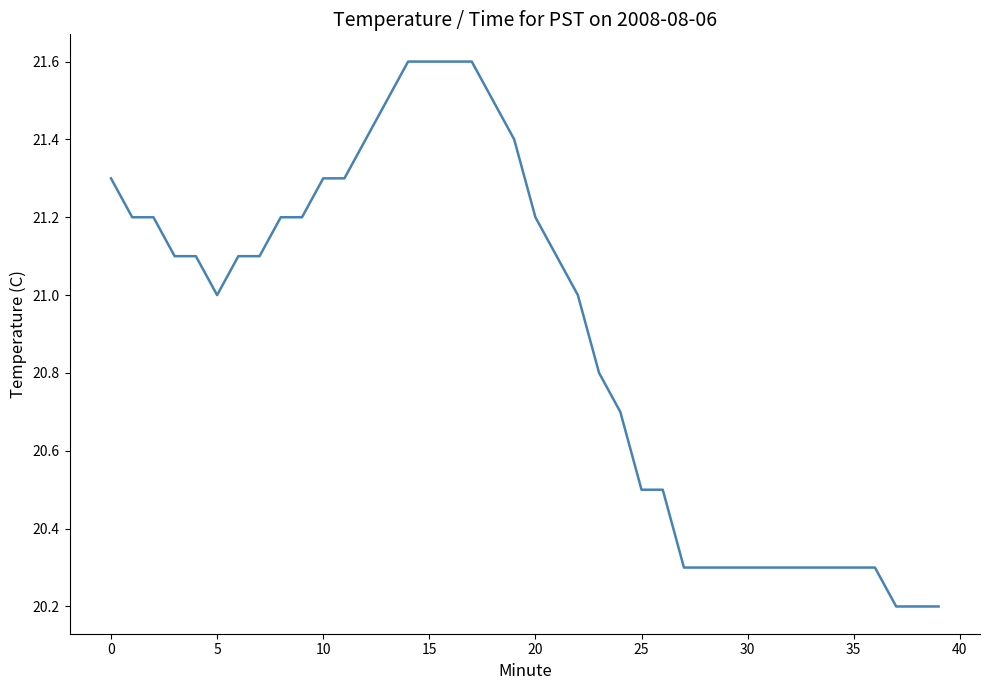

What is the difference between the maximum and minimum values?

1.4